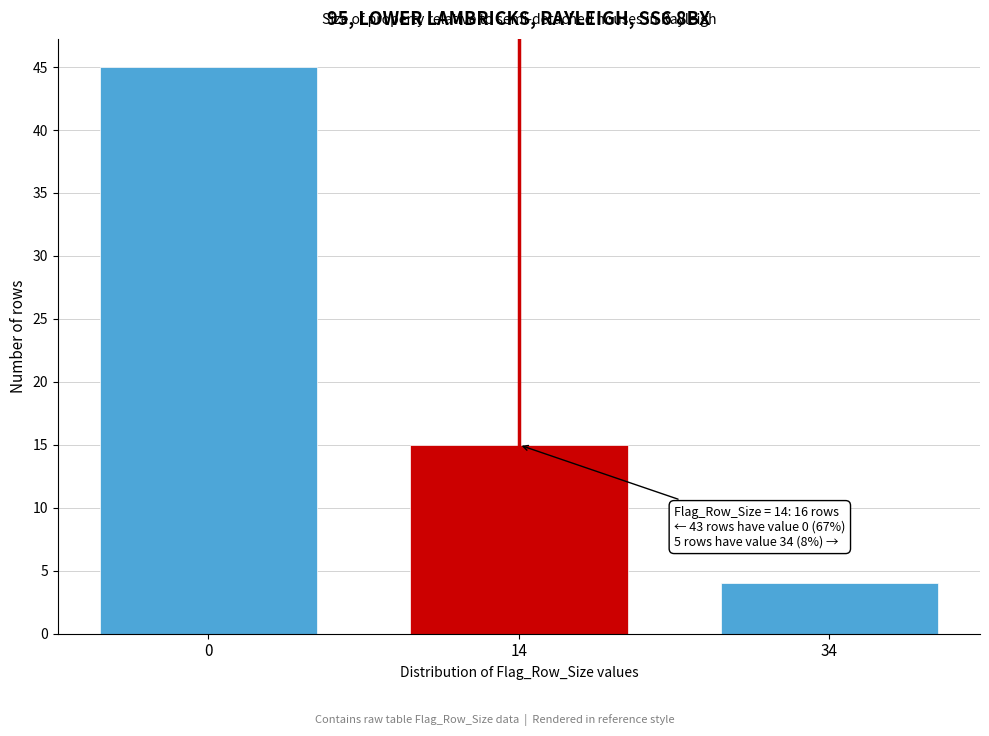

Reading left to right, extract all data points from this chart.

45	15	4